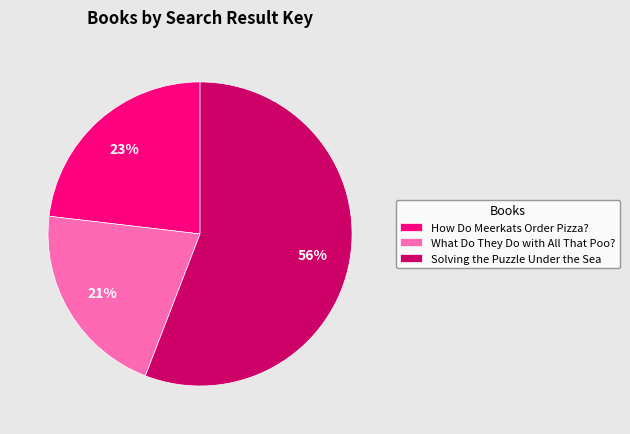

Does How Do Meerkats Order Pizza? represent more than half of the total?

No